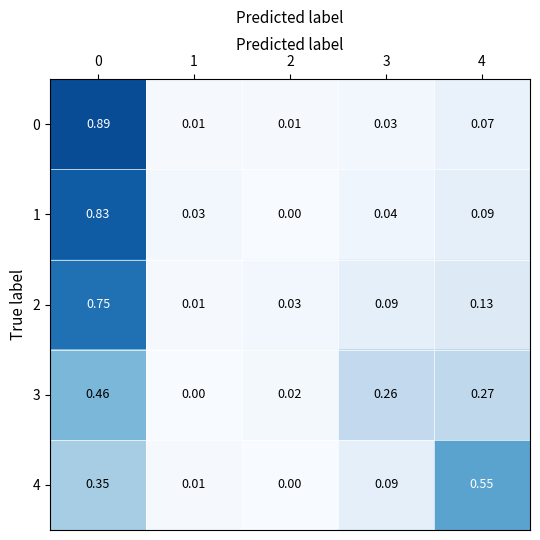

Is the value of 0 at 1 greater than the value of 3 at 1?

Yes